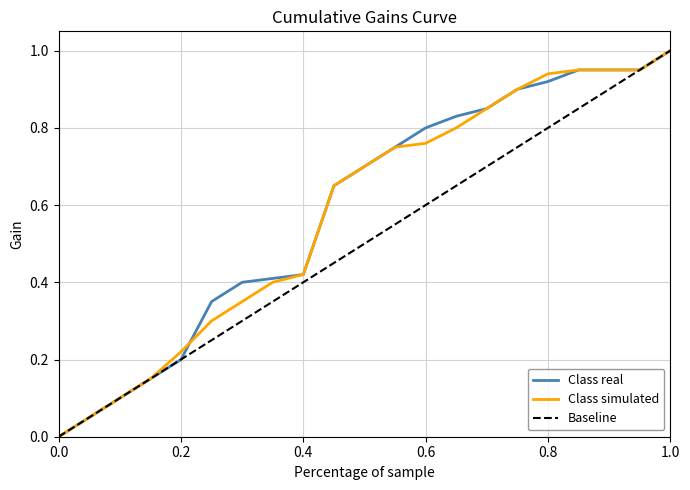

What is the value of the Class real point at the 2nd from the left?

0.1